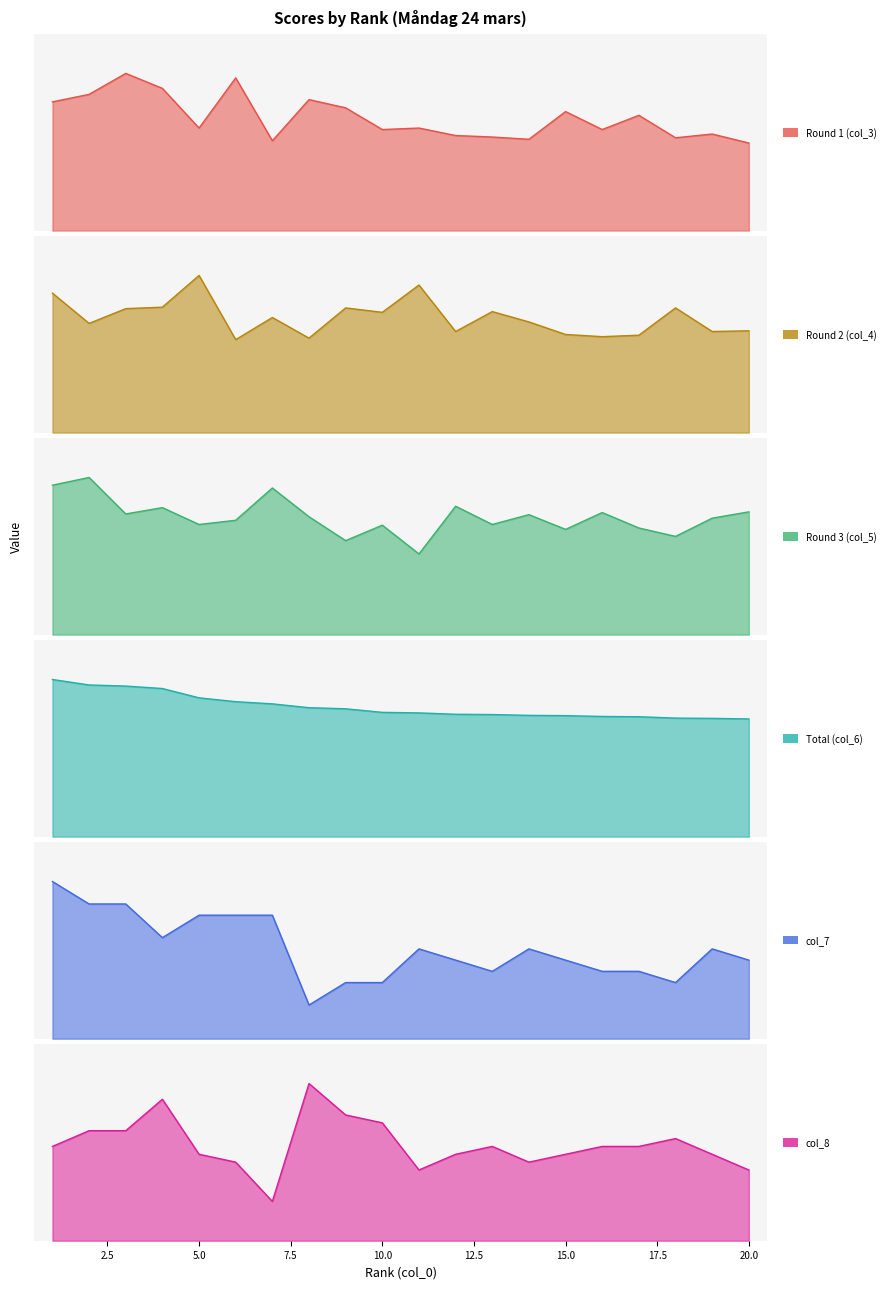

How many data points does each series have?

20